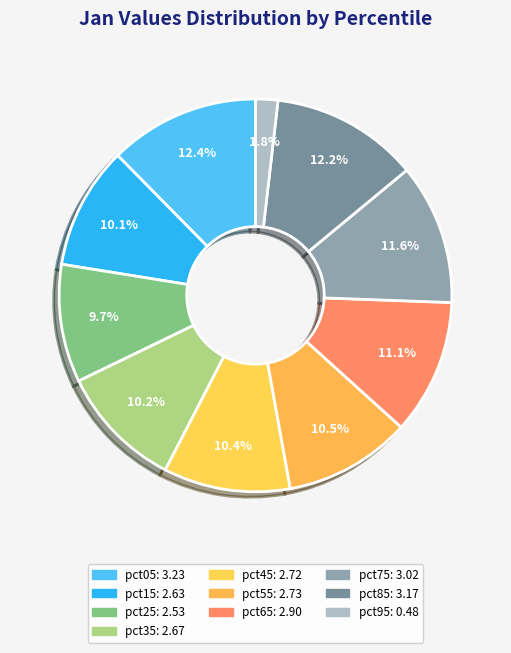

How many segments does this pie chart have?

10